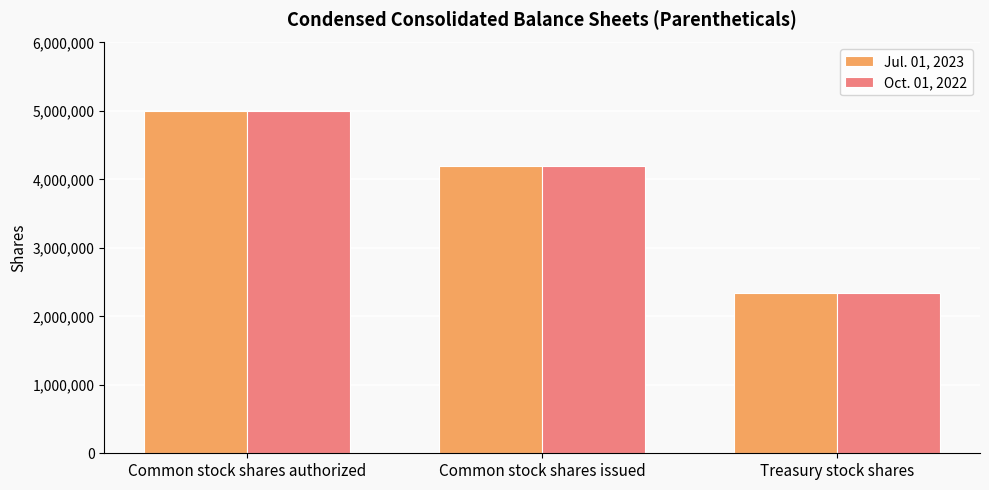

Reading right to left, what are all the values shown in this chart?

Jul. 01, 2023: 2338995	4197642	5000000
Oct. 01, 2022: 2338995	4197642	5000000